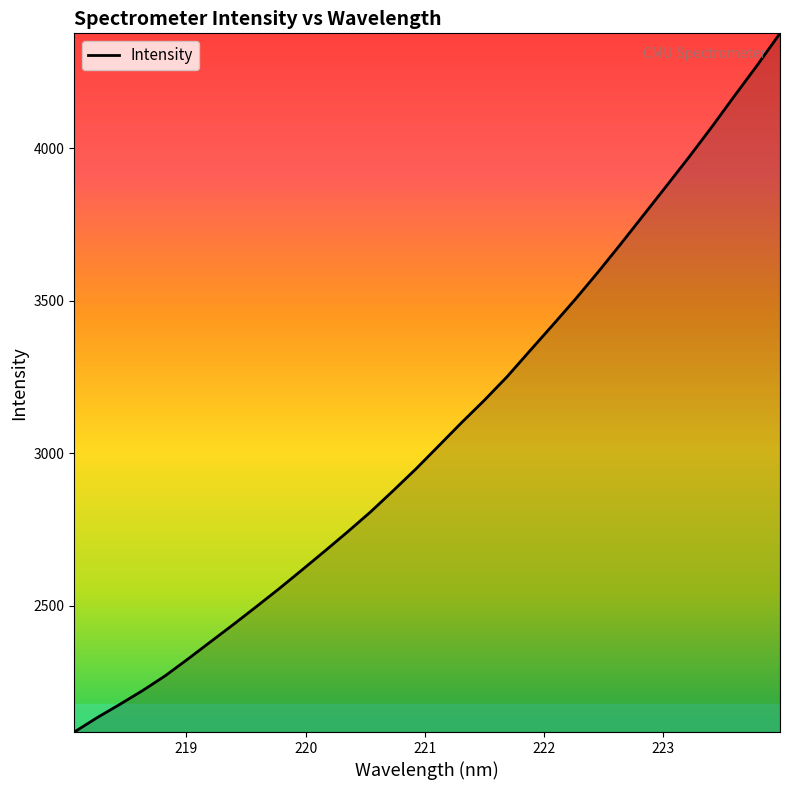

What is the greatest value displayed?

4377.6